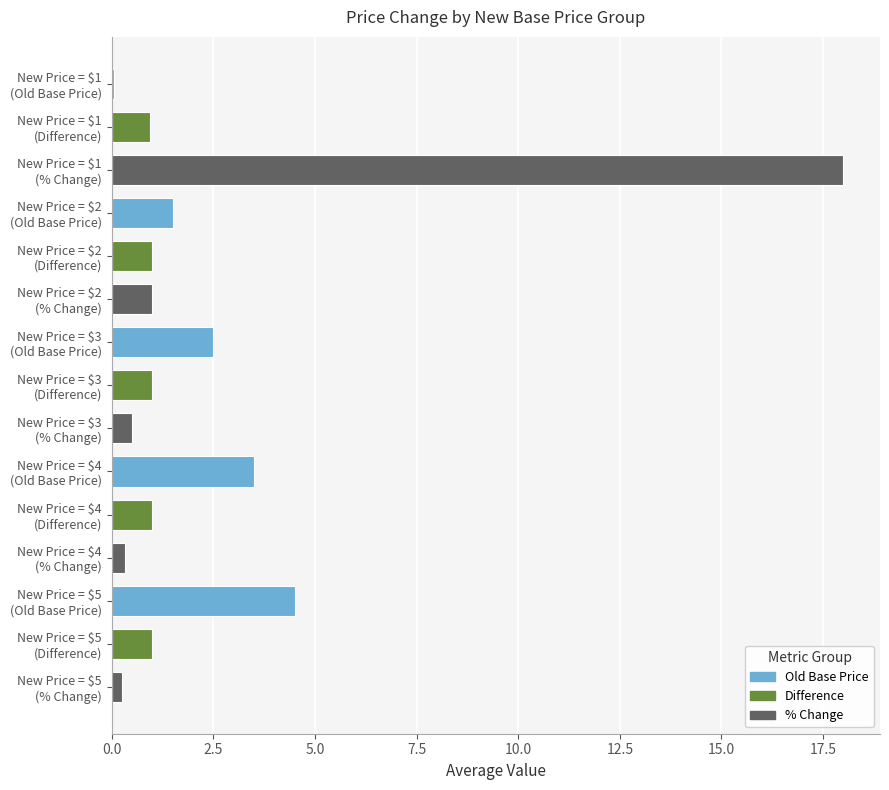

What is the maximum value shown in the chart?

18.0